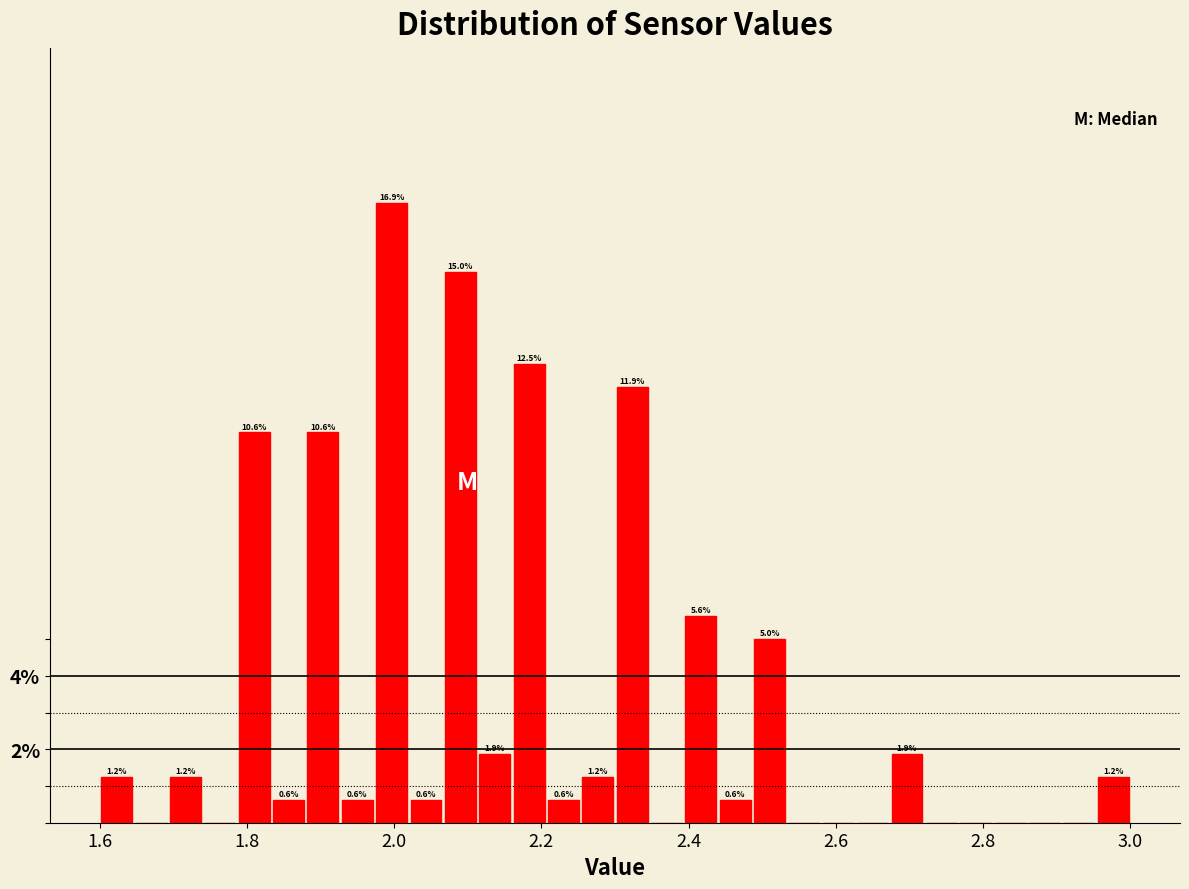

Around what value on the x-axis is the tallest bar? Give the approximate position of its centre, as read against the axis.

2.00